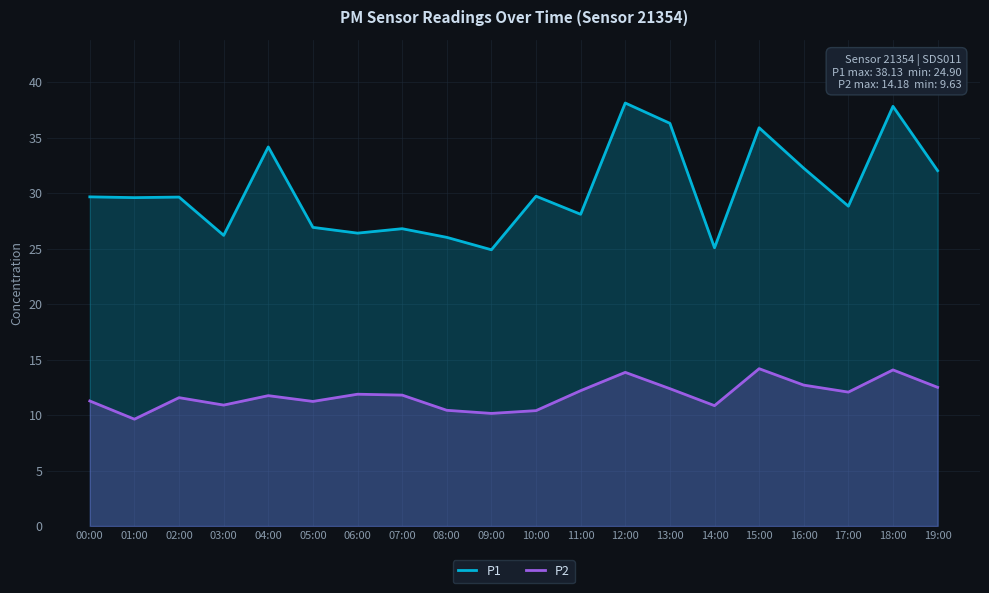

Does the chart have visible grid lines?

Yes